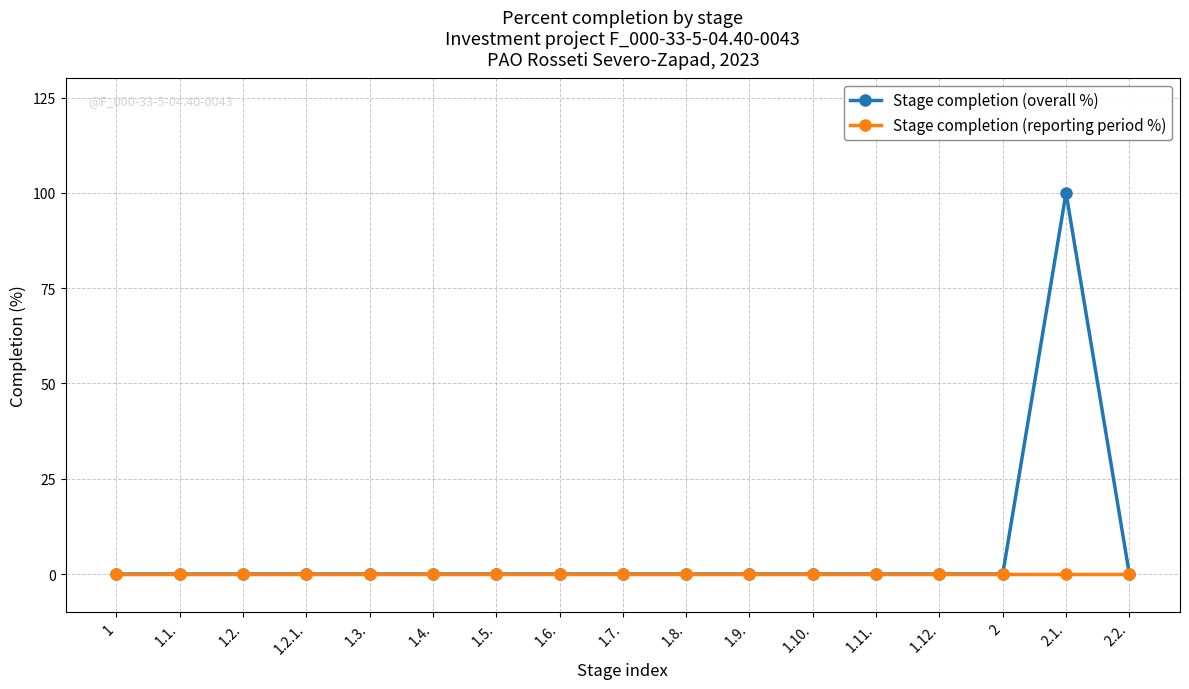

Does the chart display data point markers on the line(s)?

Yes